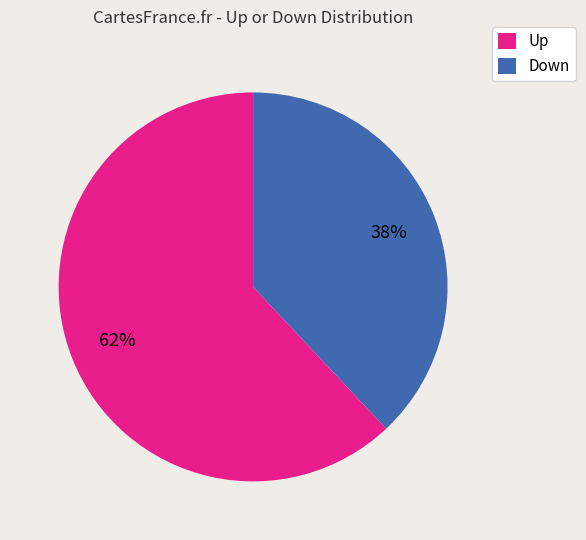

Is it true that Up is 49% of the pie?

False